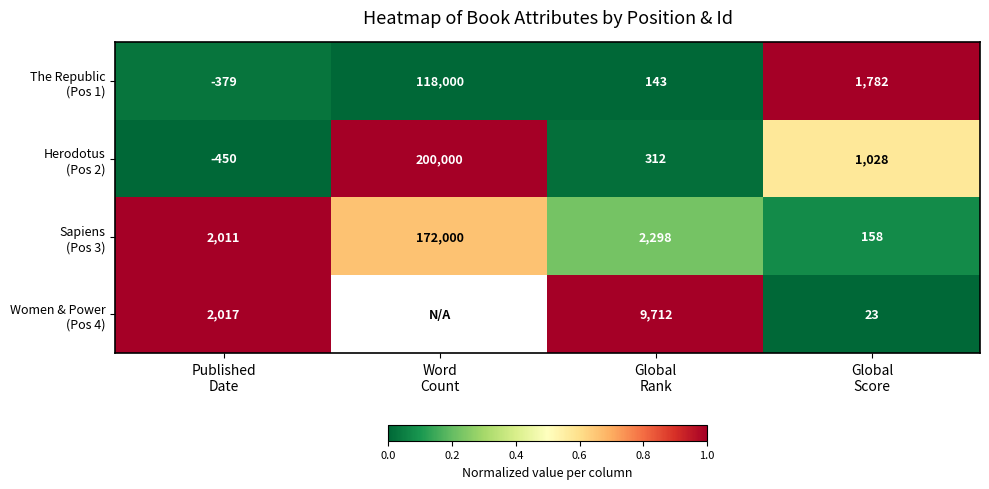

How many data points does each series have?

4